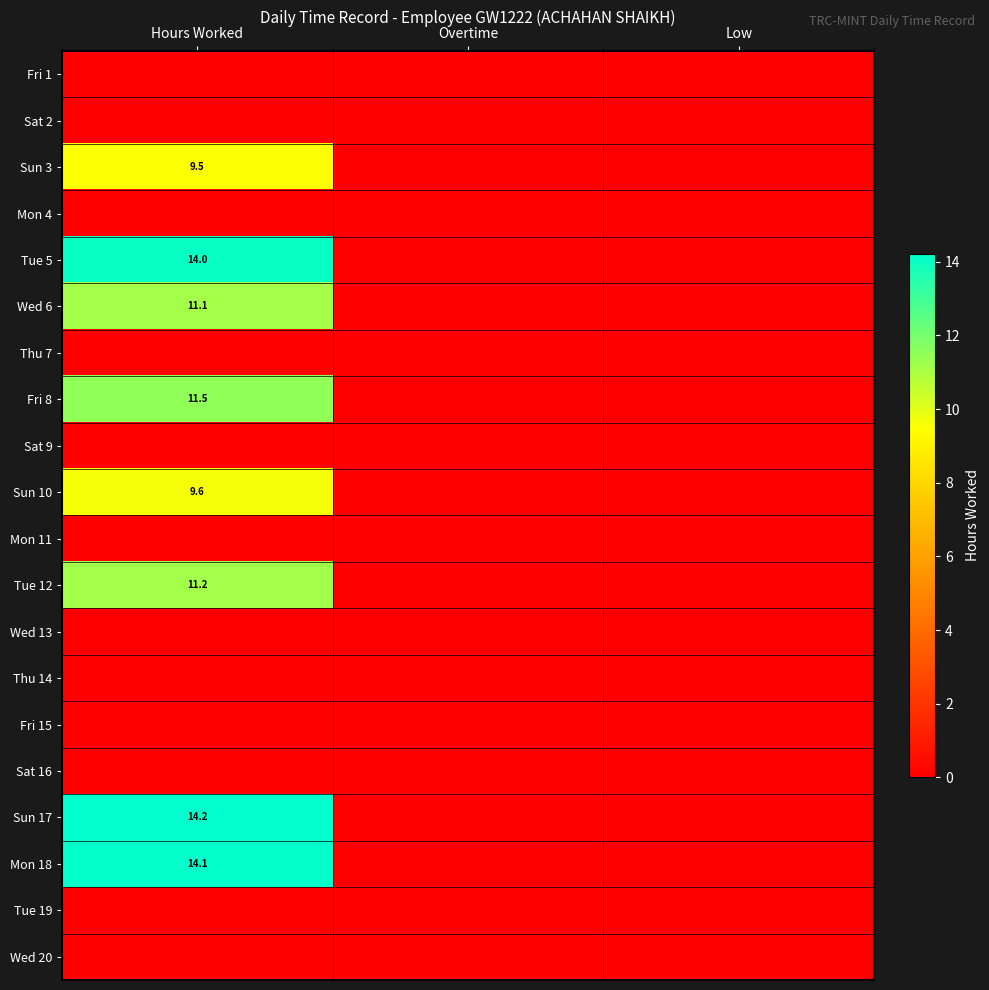

At which category is the sum across all series the highest?

Hours Worked